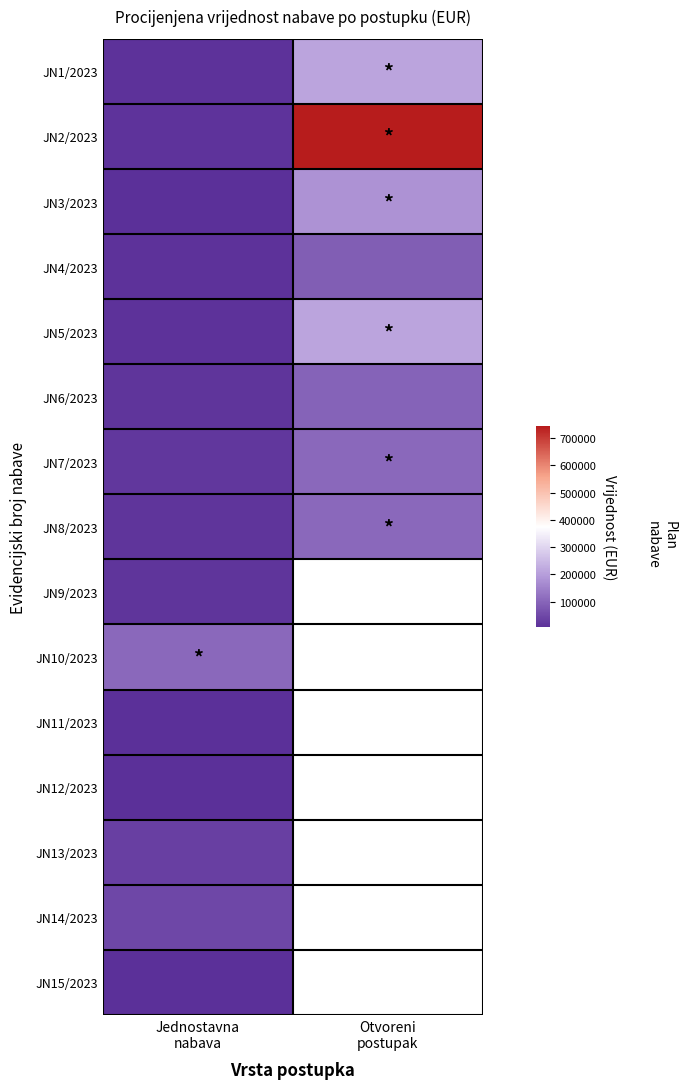

Rank the series at Otvoreni postupak from lowest to highest value.

JN4/2023, JN6/2023, JN7/2023, JN8/2023, JN3/2023, JN1/2023, JN5/2023, JN2/2023, JN9/2023, JN10/2023, JN11/2023, JN12/2023, JN13/2023, JN14/2023, JN15/2023